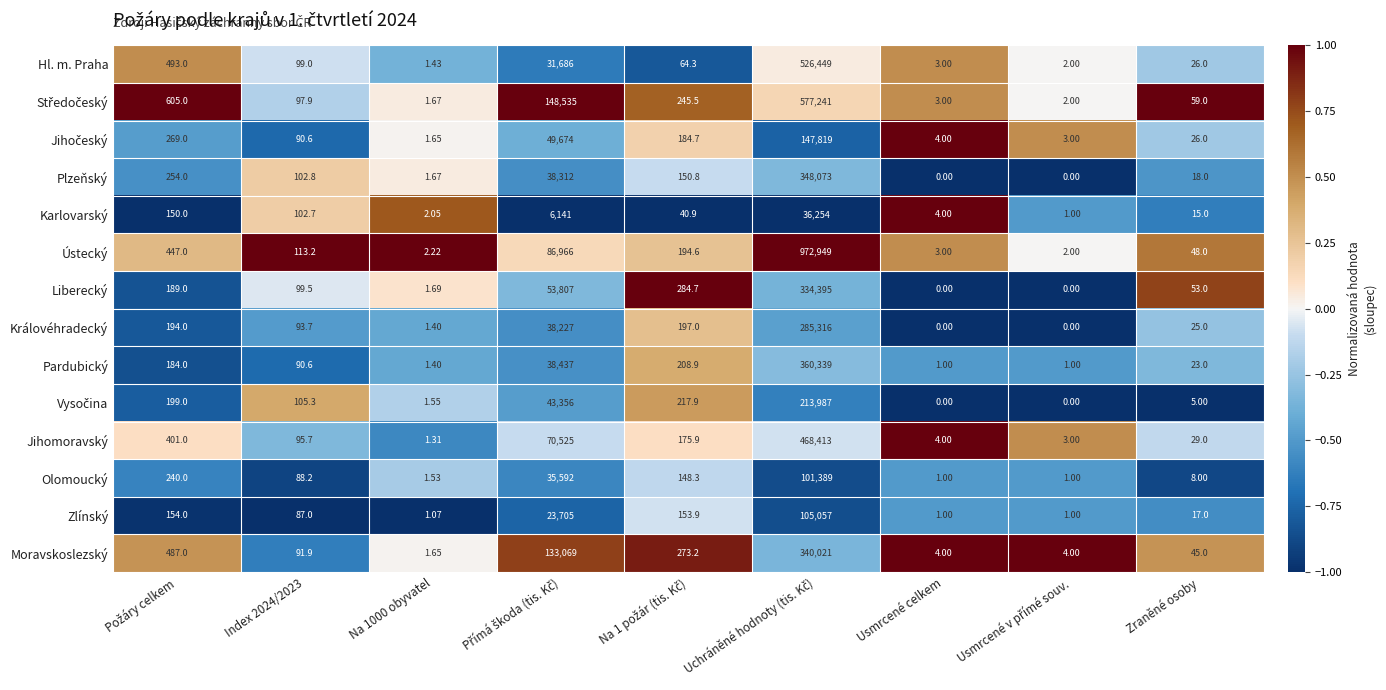

How many categories are shown in the chart?

9